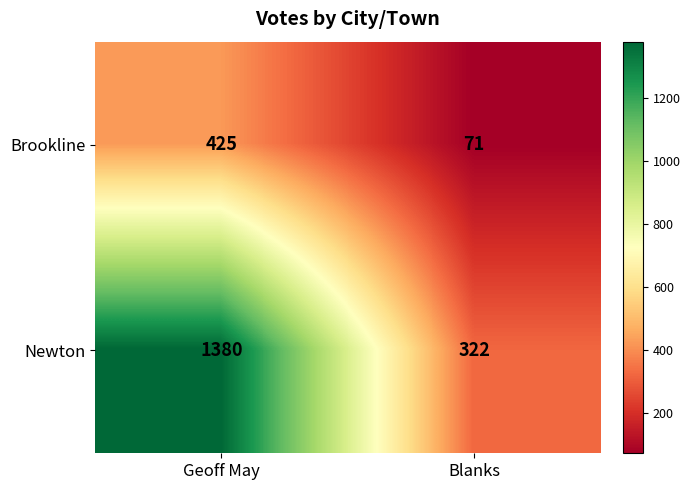

List the series in order of their overall mean, lowest first.

Brookline, Newton